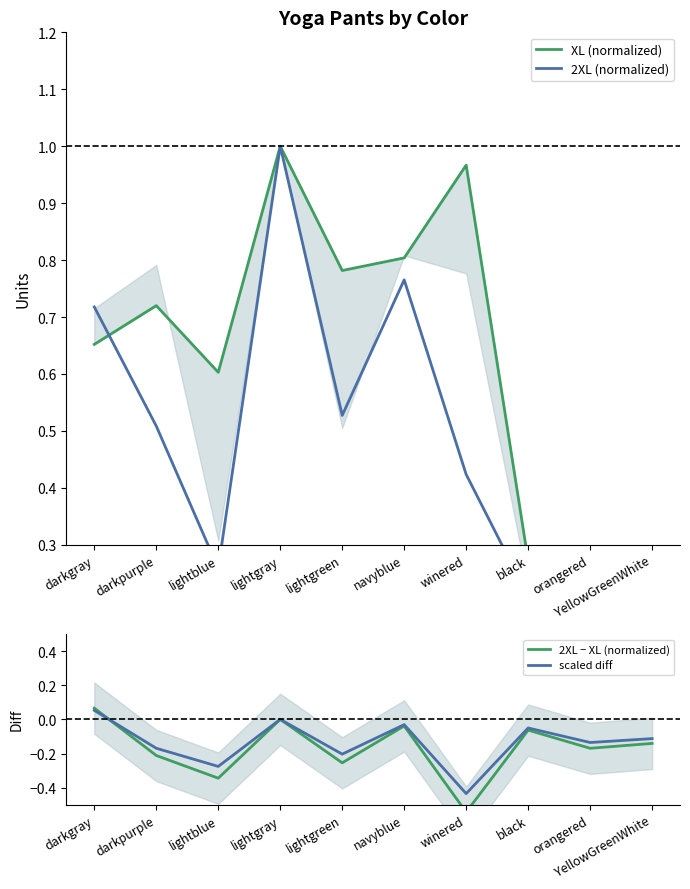

Is the value of scaled diff at orangered greater than the value of 2XL − XL (normalized) at darkgray?

No